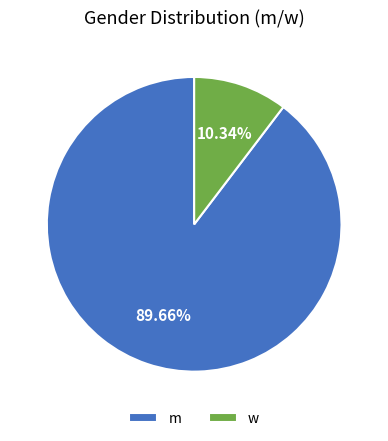

Between m and w, which is larger?

m